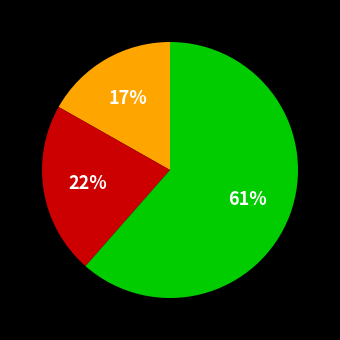

To the nearest percent, what is the average slice percentage?

33%